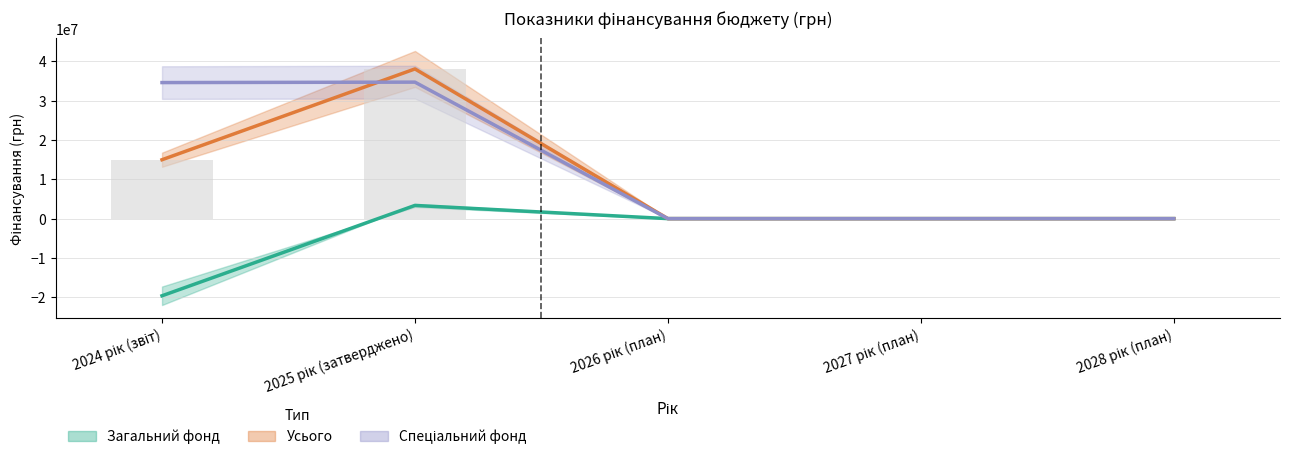

What is the label of the 1st bar from the right?

2028 рік (план)